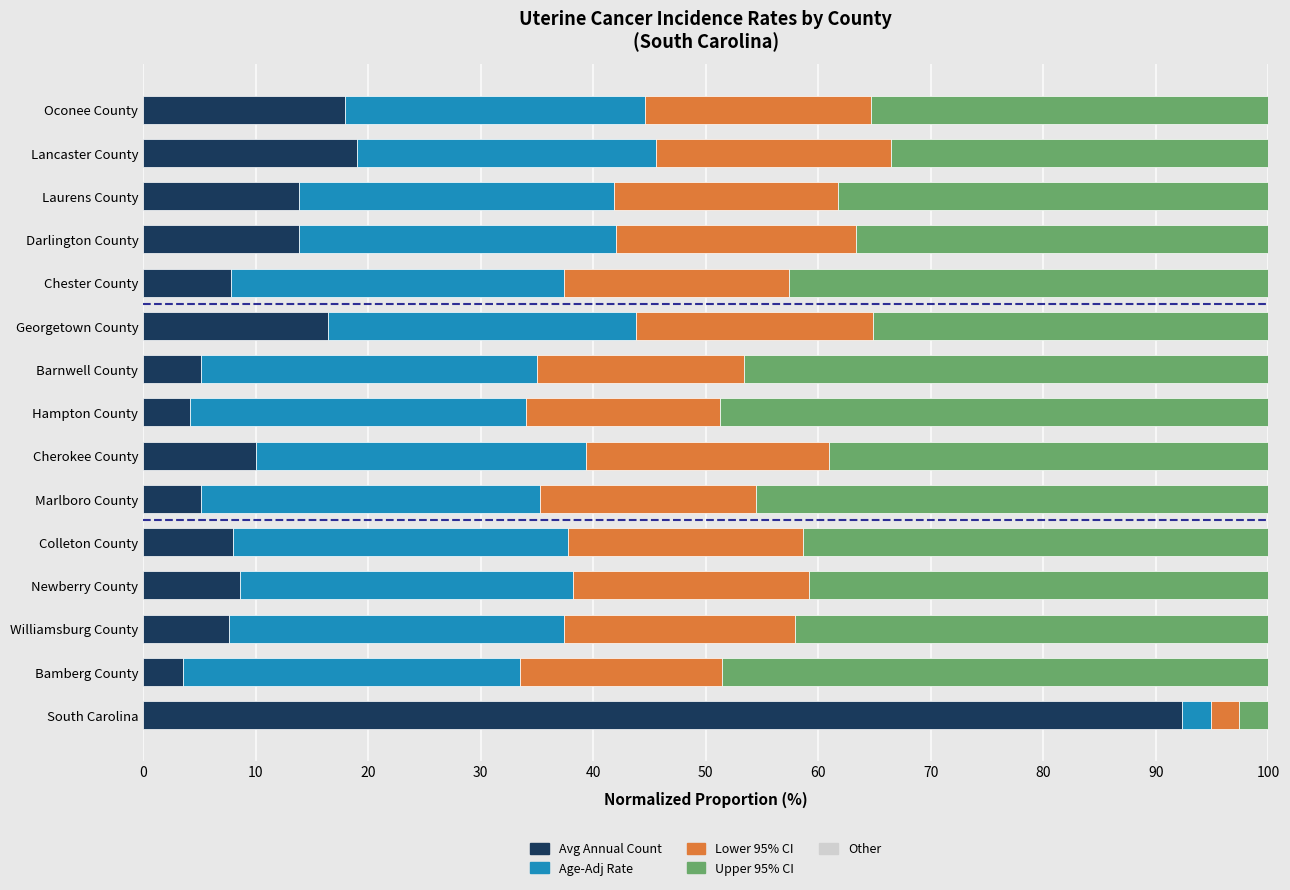

Is it true that Avg Annual Count equals 8.0 at Colleton County?

True